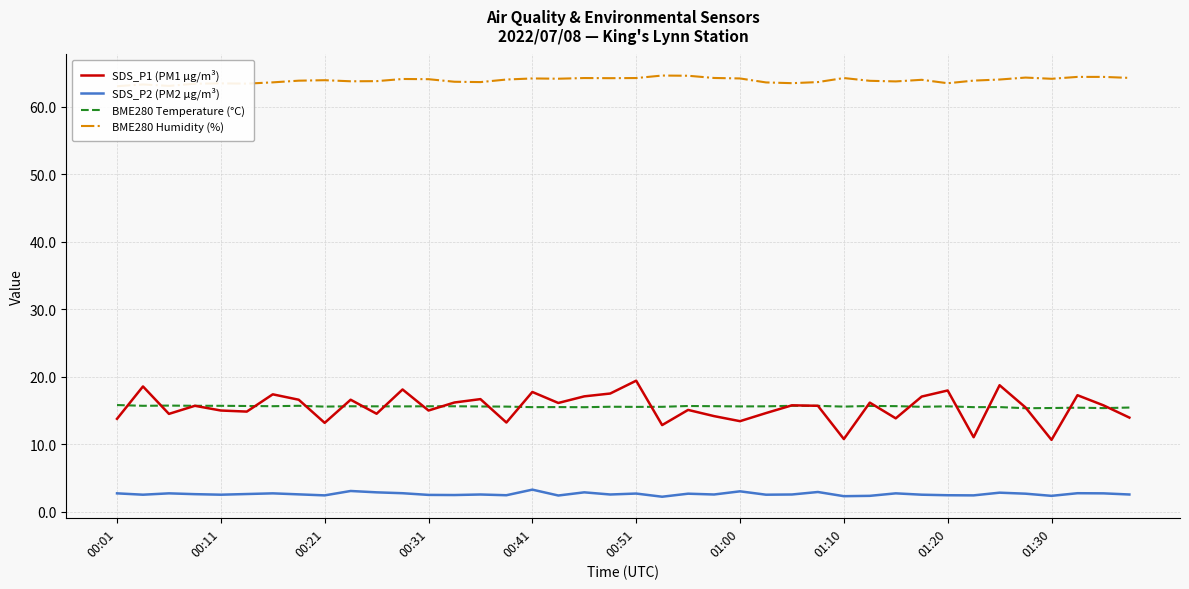

True or false: BME280 Humidity (%) and BME280 Temperature (°C) intersect in this chart.

False